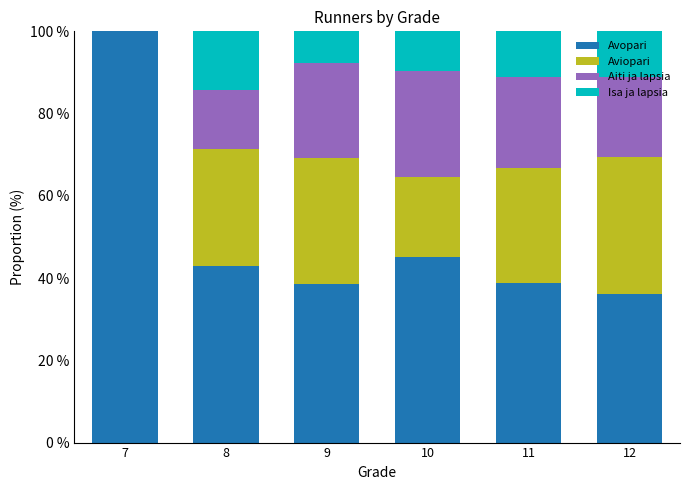

What is the highest value of the Avopari series?

100.0